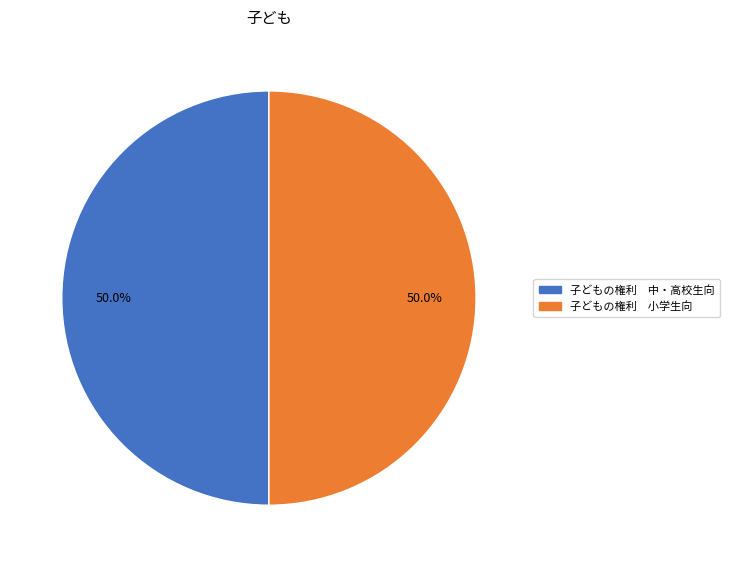

Is the sum of 子どもの権利 中・高校生向 and 子どもの権利 小学生向 greater than half?

Yes